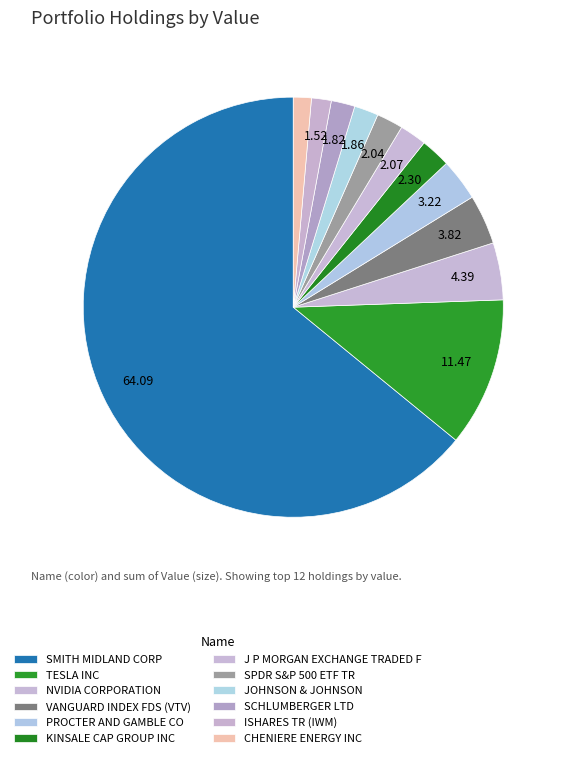

What percentage is NOT represented by CHENIERE ENERGY INC?

98.6%